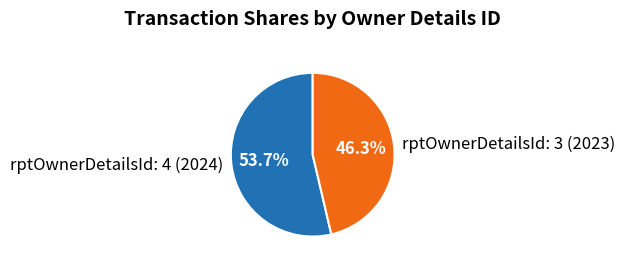

What is the ratio of the value at rptOwnerDetailsId: 4 (2024) to the value at rptOwnerDetailsId: 3 (2023)?

1.2